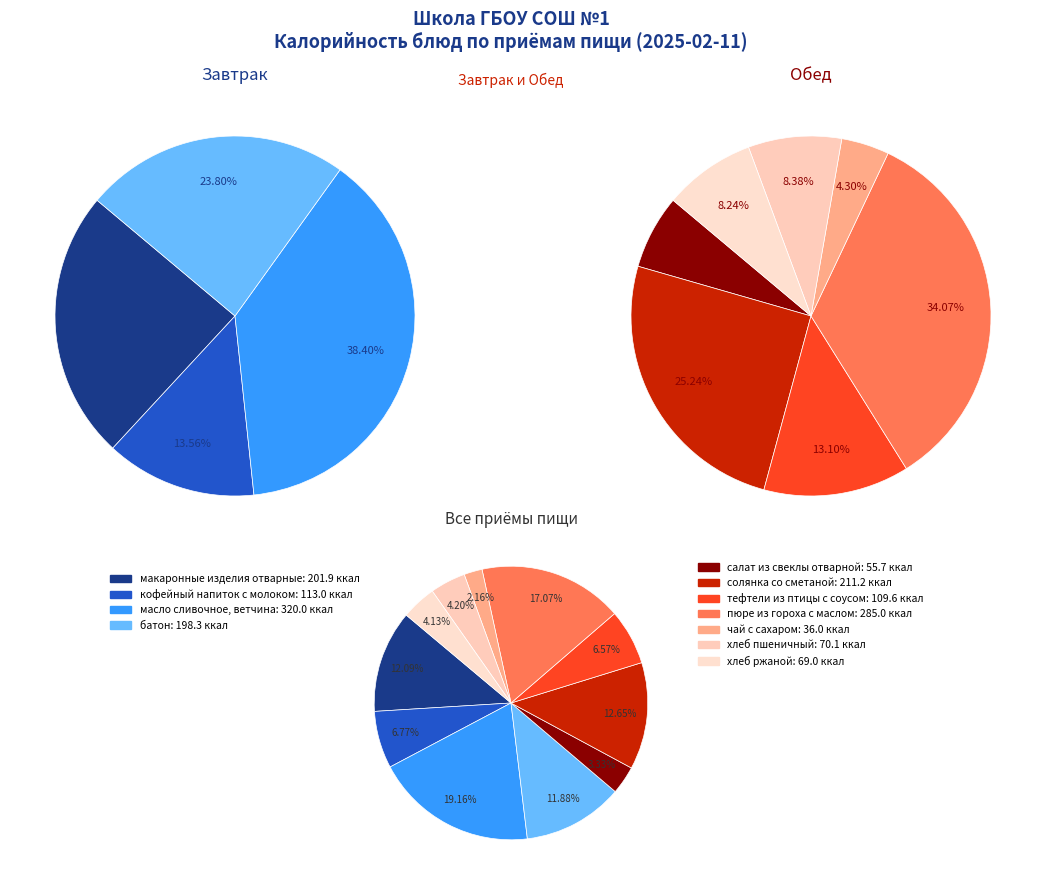

How much of the chart is everything except макаронные изделия отварные?

87.9%